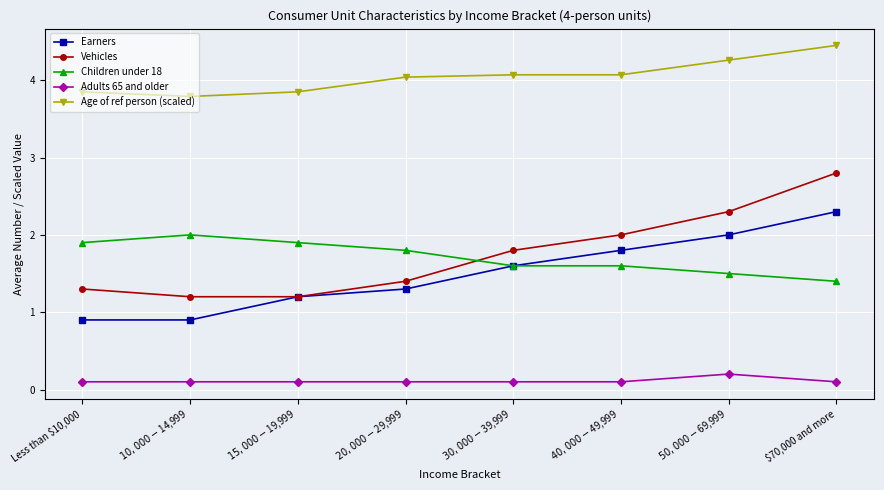

Is it true that Vehicles equals 1.8 at $30,000-$39,999?

True